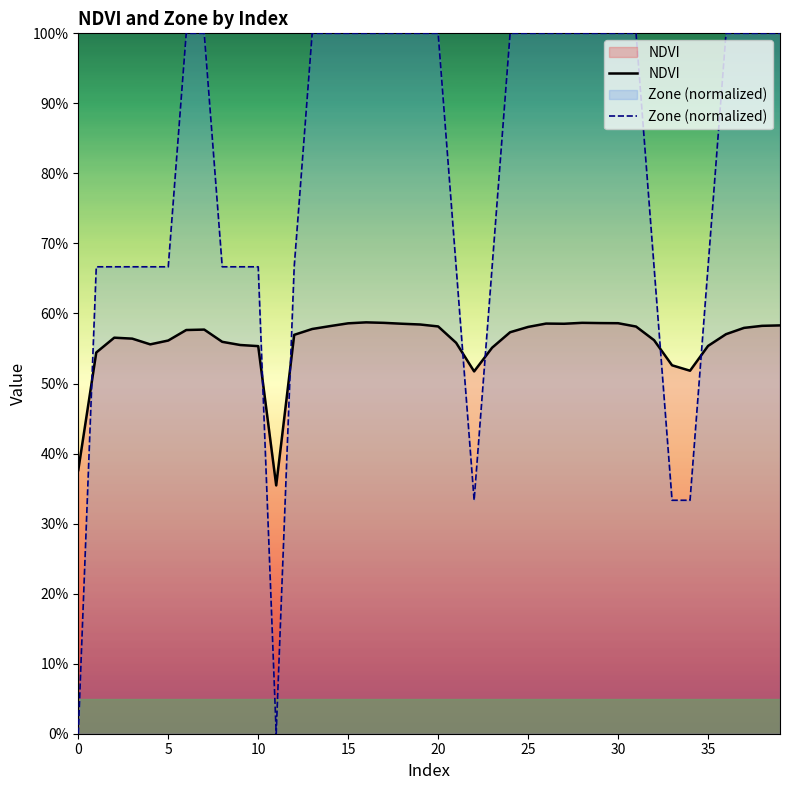

Which has a higher value, 34 or 10?

10